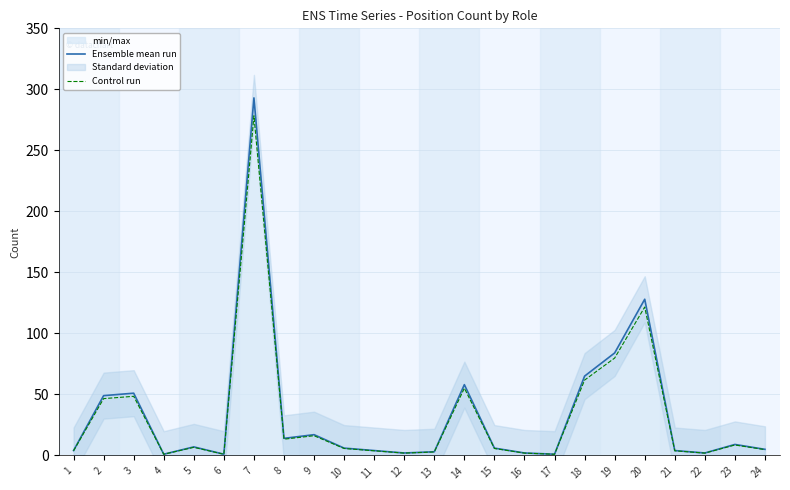

Which category has the lowest value across all series?

4